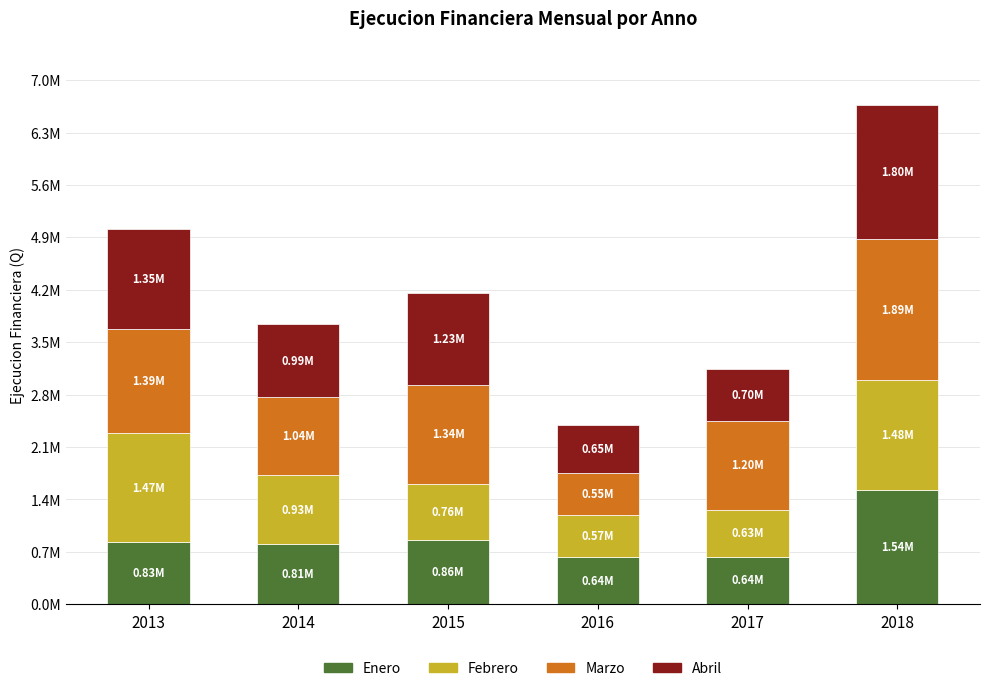

At which category is the sum across all series the highest?

2018